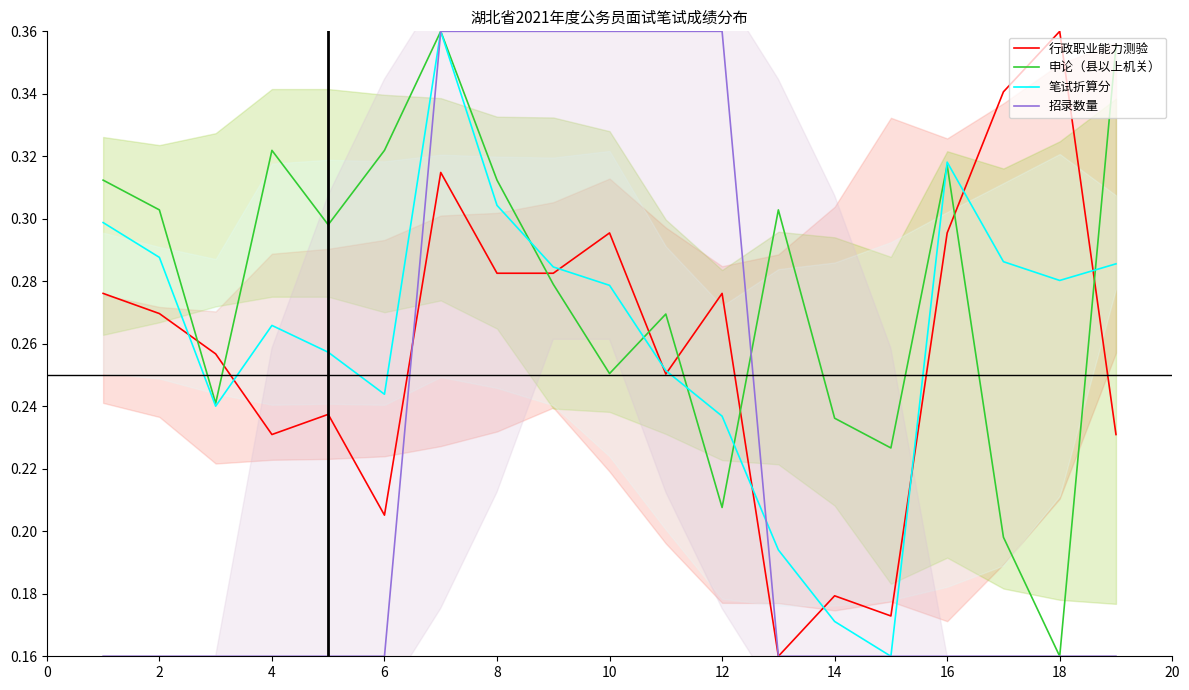

After their last crossing, which series has the higher values: 招录数量 or 笔试折算分?

笔试折算分